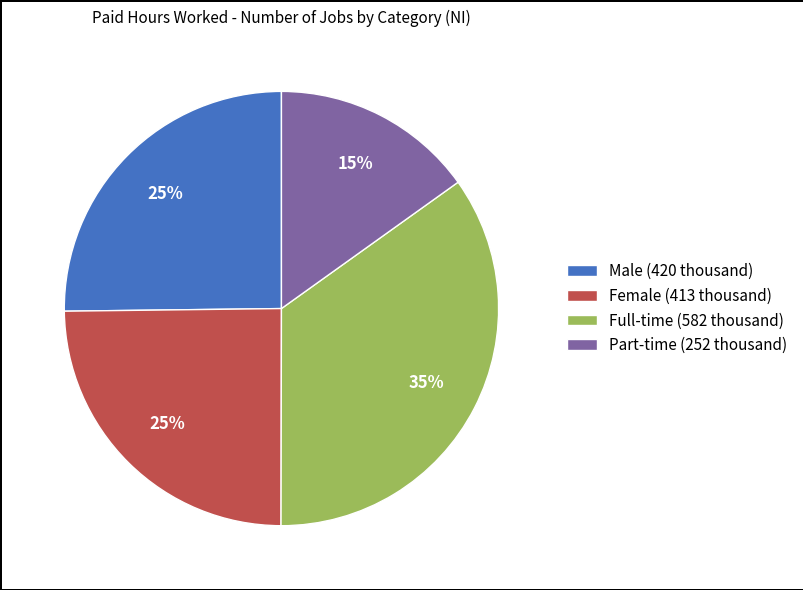

Which category has the biggest portion of the pie?

Full-time (582 thousand)